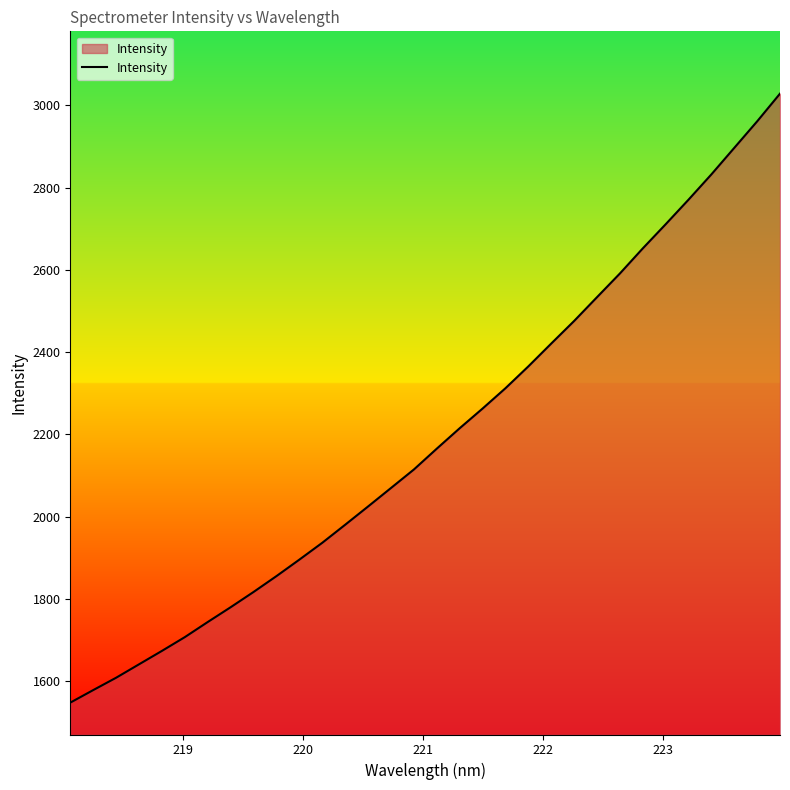

What is the difference between the maximum and minimum values?

1479.8